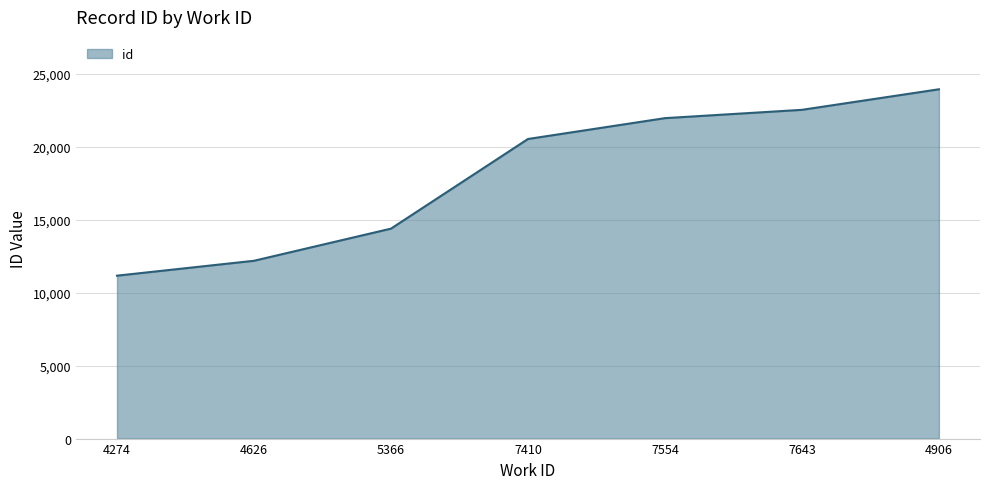

What is the greatest value displayed?

23951